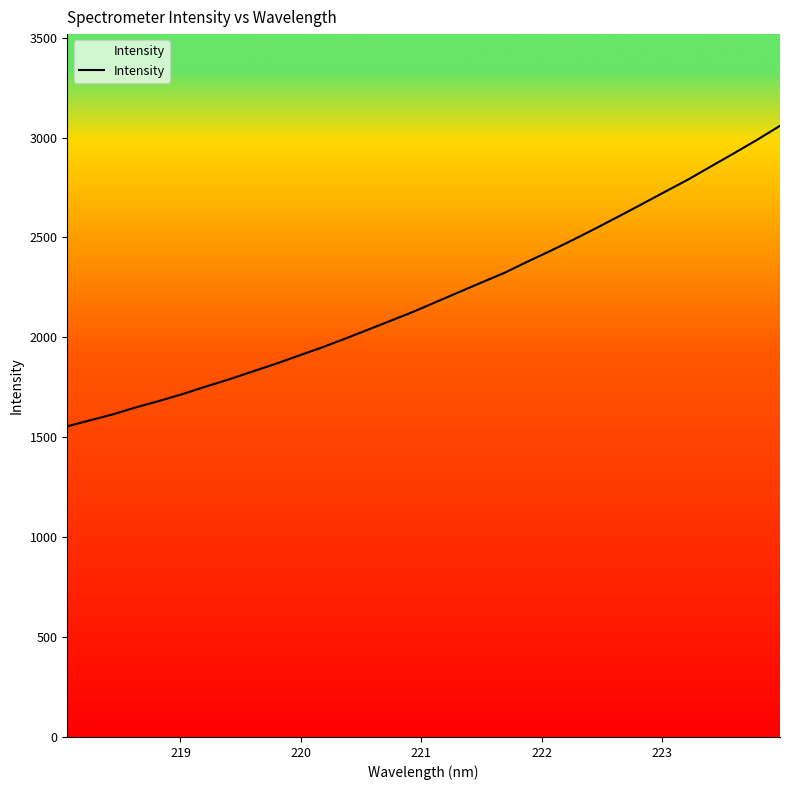

Reading right to left, transcribe all the data shown in this chart.

3058.7	2988.3	2921.4	2855.8	2789.9	2728.9	2667.5	2606.7	2546.8	2488.5	2432.5	2378.5	2322.5	2274.1	2224.8	2175.5	2125.9	2080.6	2035.1	1990.0	1946.5	1906.0	1865.2	1826.9	1788.5	1753.0	1715.6	1682.1	1650.1	1615.1	1585.1	1554.8